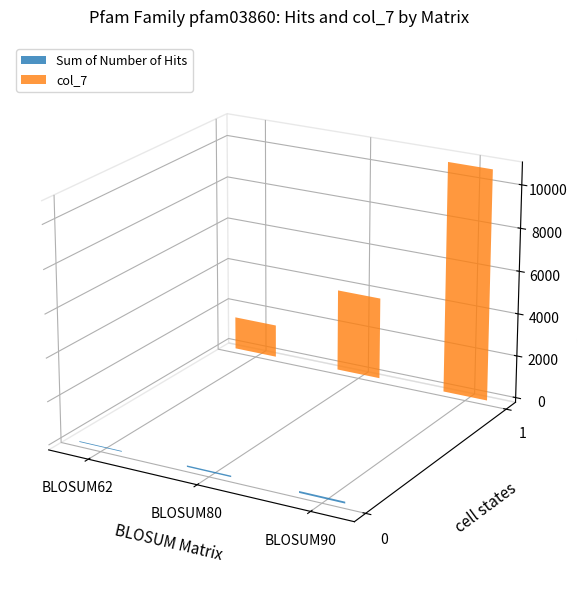

How many groups of bars are there?

3